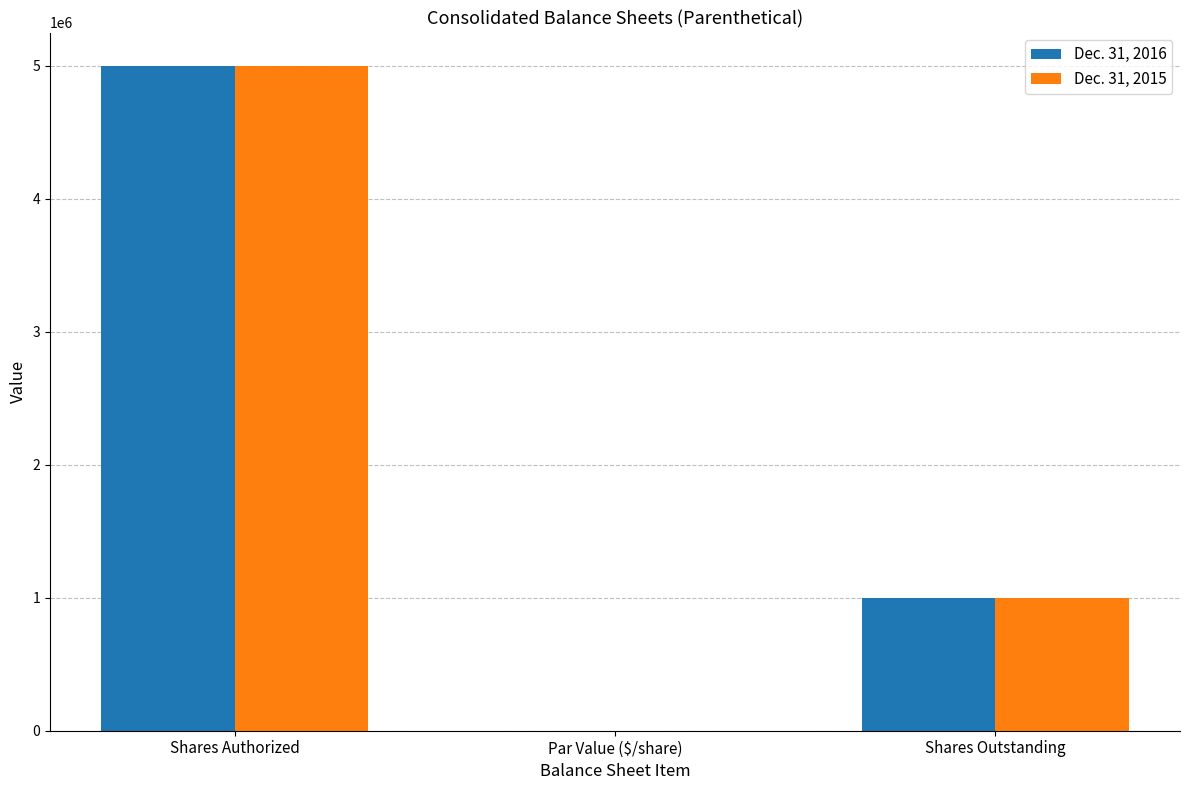

Is it true that Dec. 31, 2016 equals 5000000.0 at Shares Authorized?

True